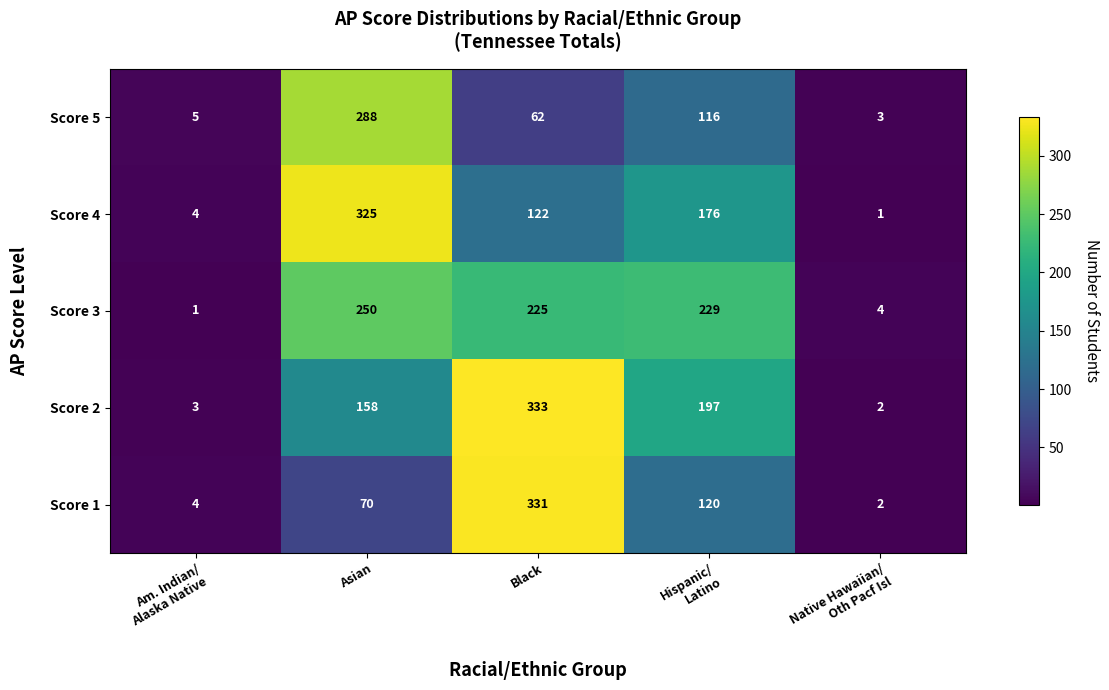

What is the minimum value for Score 5?

3